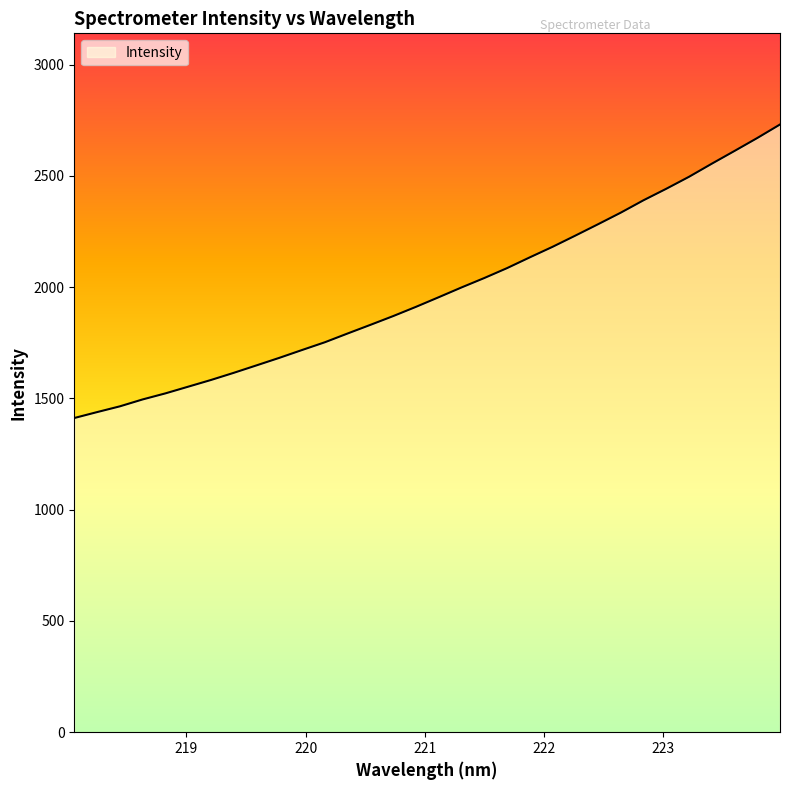

What is the difference between the maximum and minimum values?

1319.3